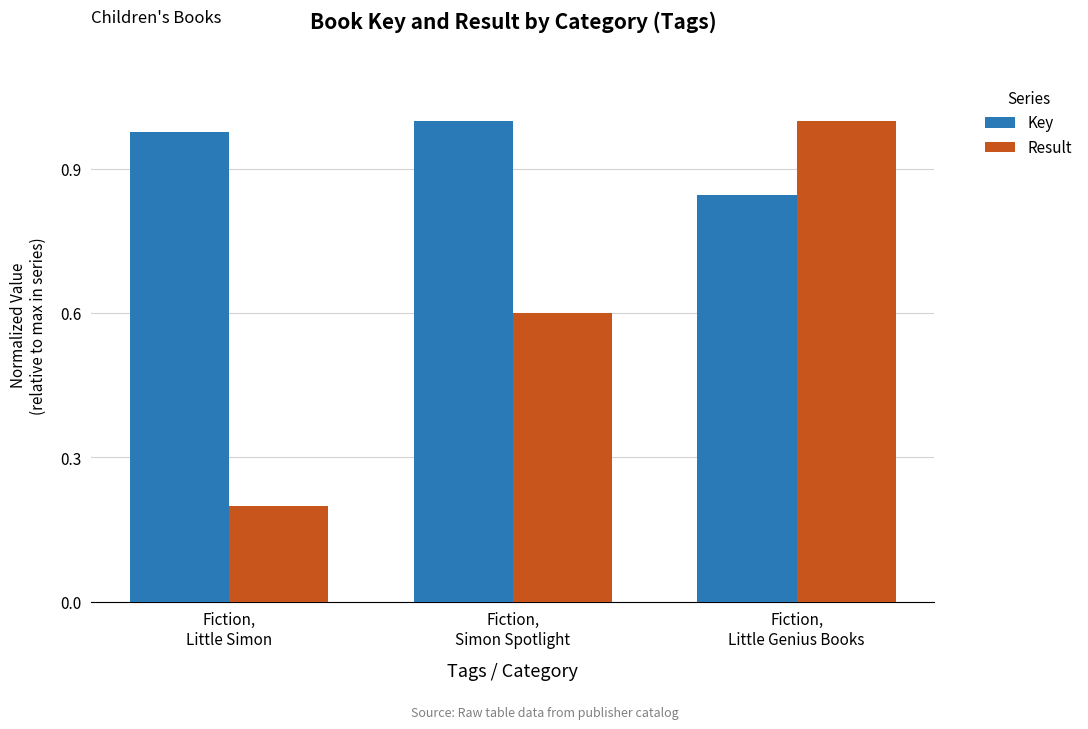

At how many categories does at least one series exceed 0?

3